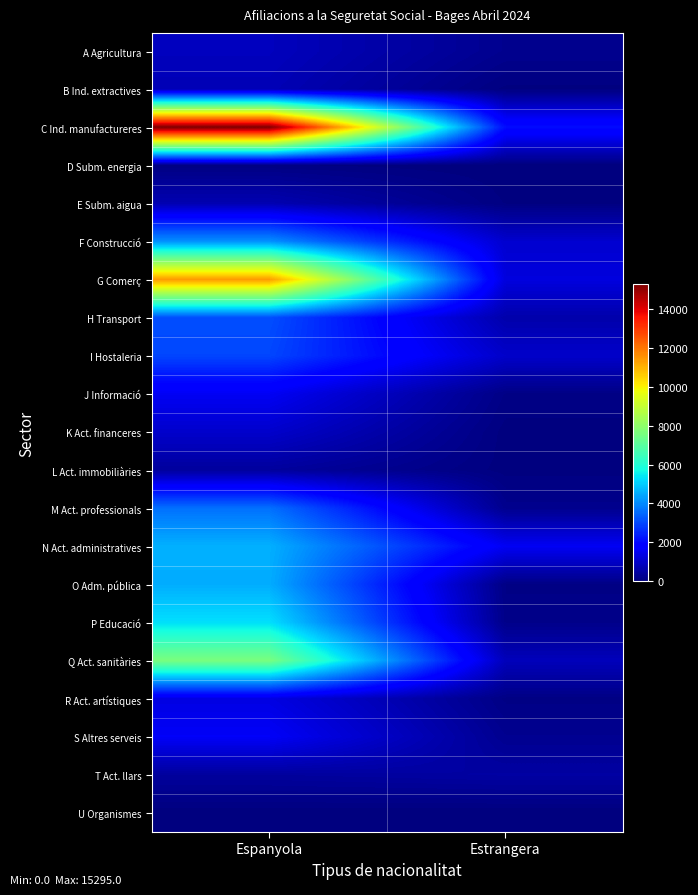

At how many categories does at least one series exceed 14046?

1